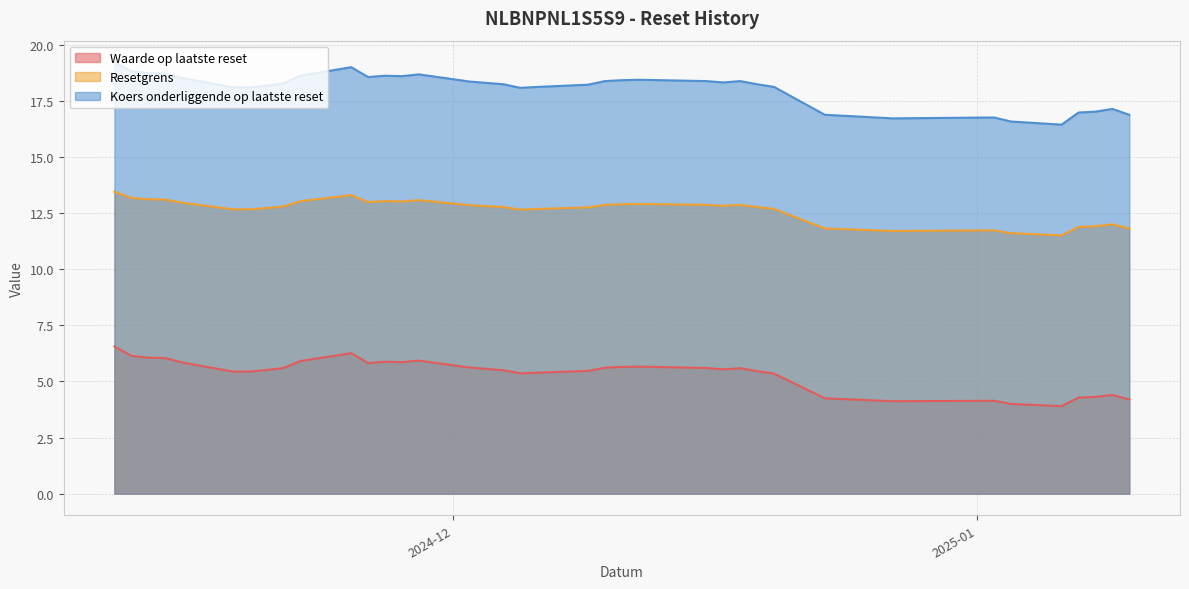

Which series has the widest spread of values?

Koers onderliggende op laatste reset